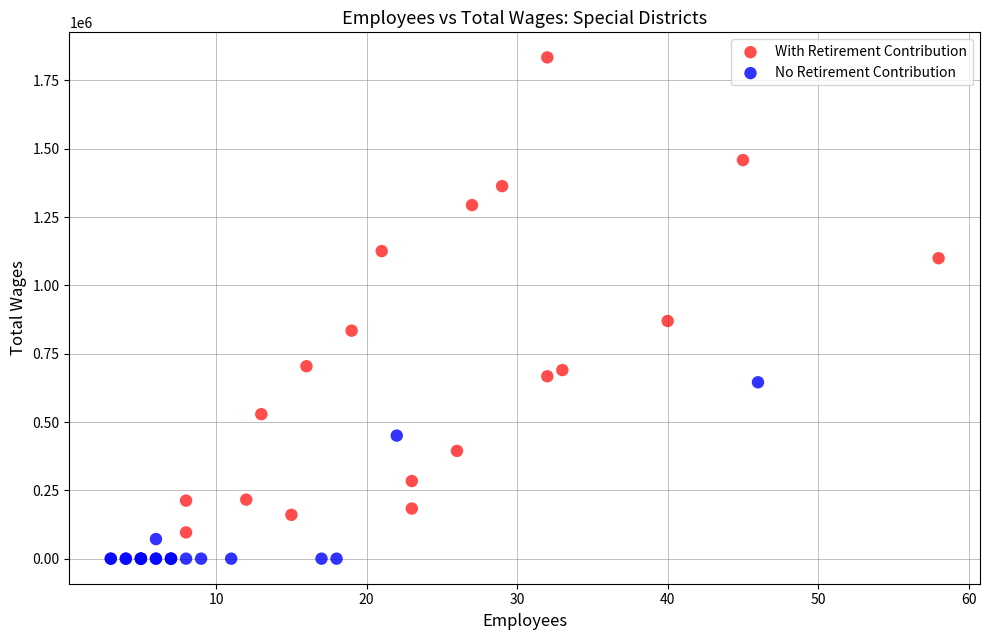

Which series reaches the minimum Y coordinate?

No Retirement Contribution